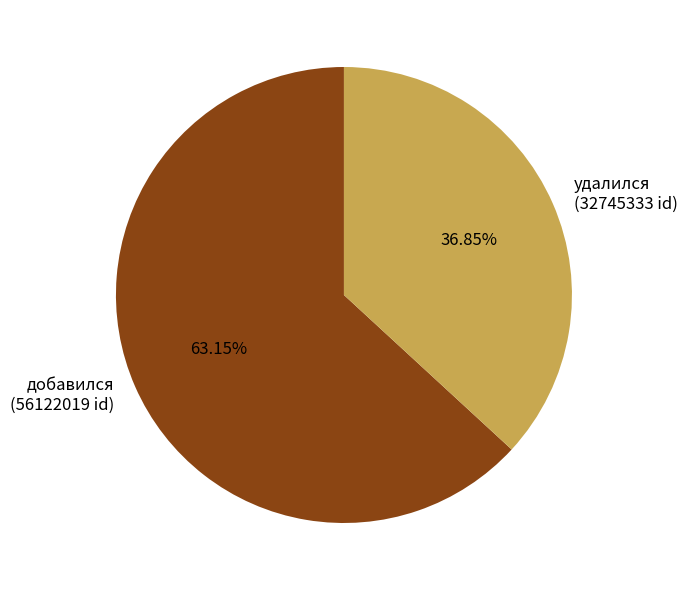

How many slices are in this pie chart?

2